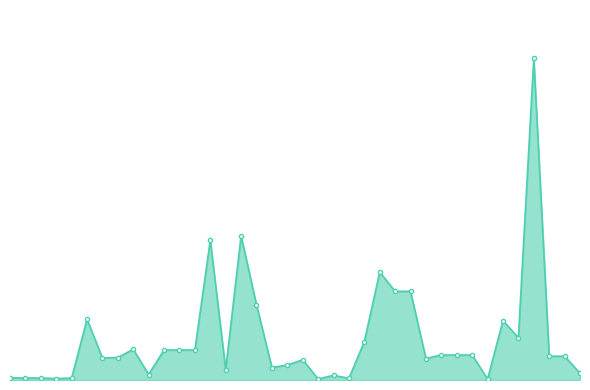

List the labels in order of value, smallest first.

21, 32, 4, 23, 5, 3, 2, 1, 22, 10, 38, 15, 18, 19, 20, 28, 7, 8, 36, 37, 29, 30, 31, 11, 12, 13, 9, 24, 34, 33, 6, 17, 26, 27, 25, 14, 16, 35